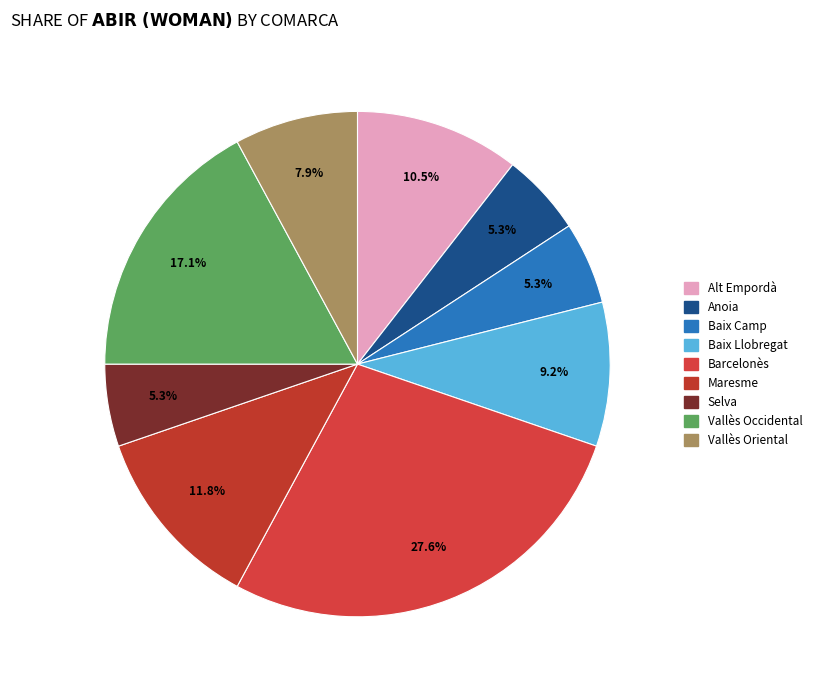

Combined, what portion of the pie is Anoia and Baix Llobregat?

14.5%